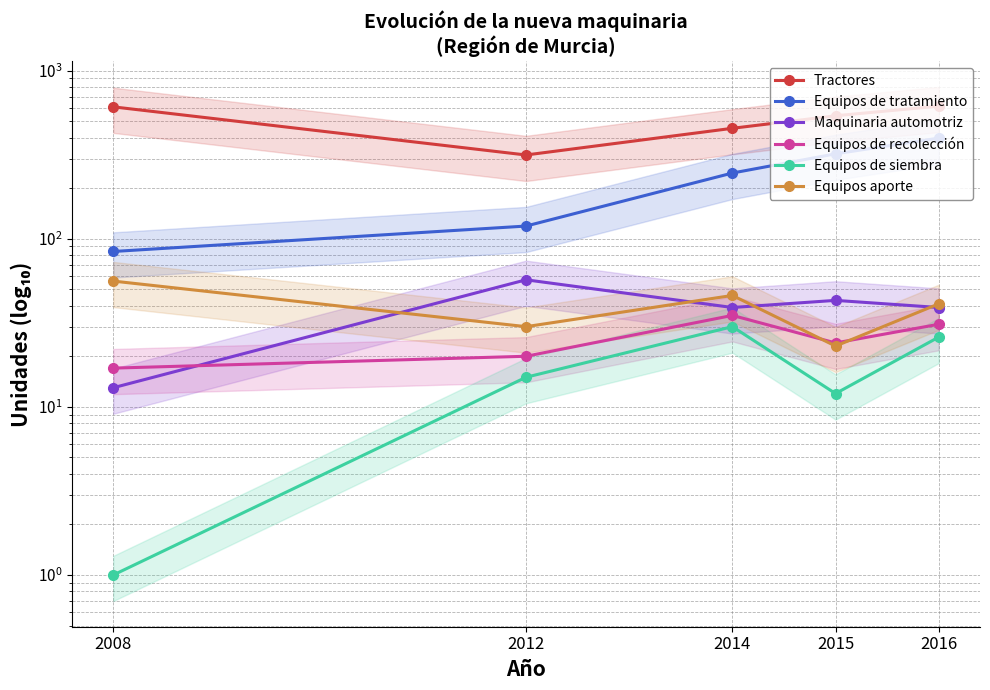

What are all the series names shown in the legend?

Tractores, Equipos de tratamiento, Maquinaria automotriz, Equipos de recolección, Equipos de siembra, Equipos aporte